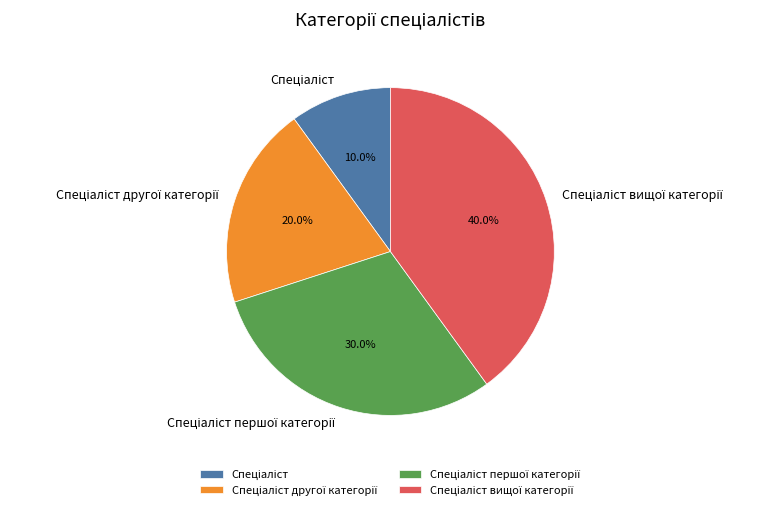

Is there a majority slice in this chart?

No